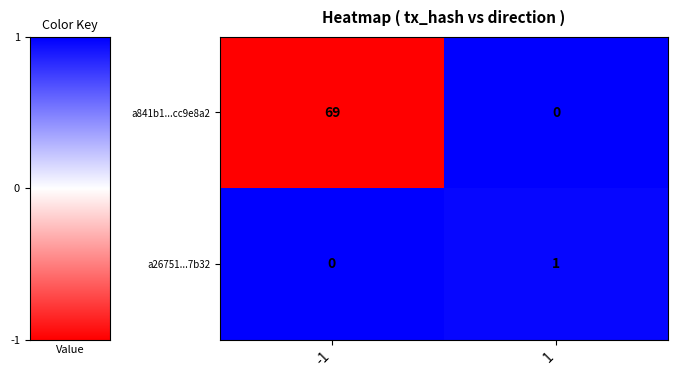

List the series in order of their peak value, lowest first.

a26751...7b32, a841b1...cc9e8a2